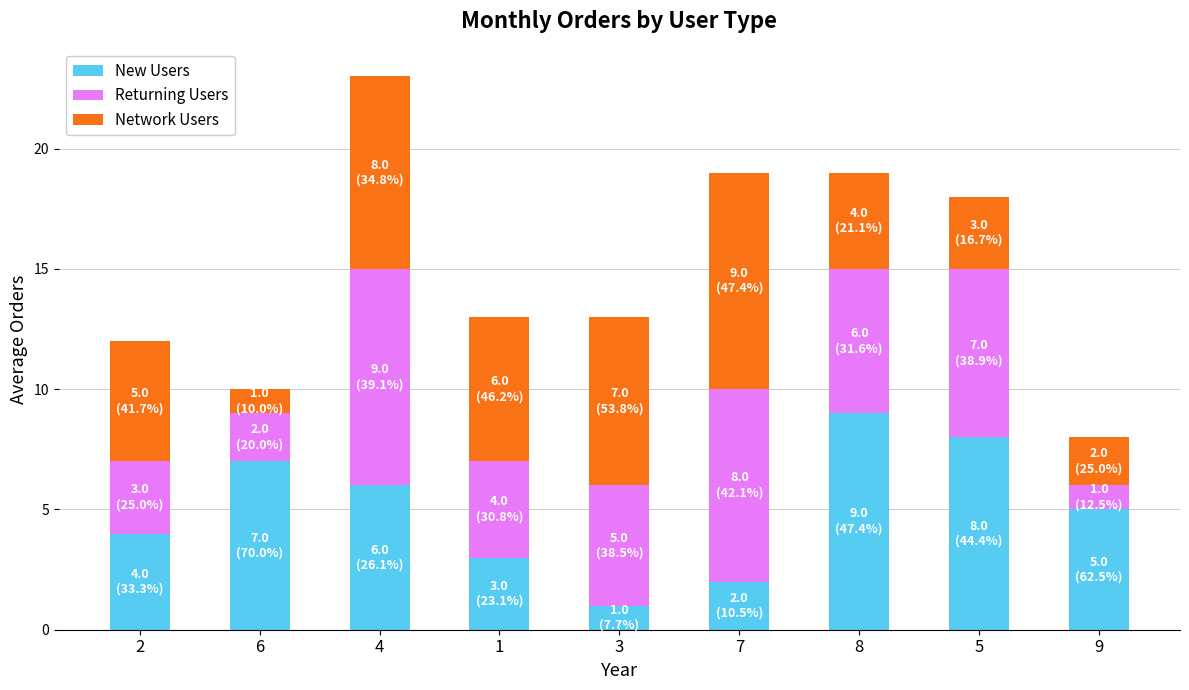

At which category is the sum across all series the highest?

4